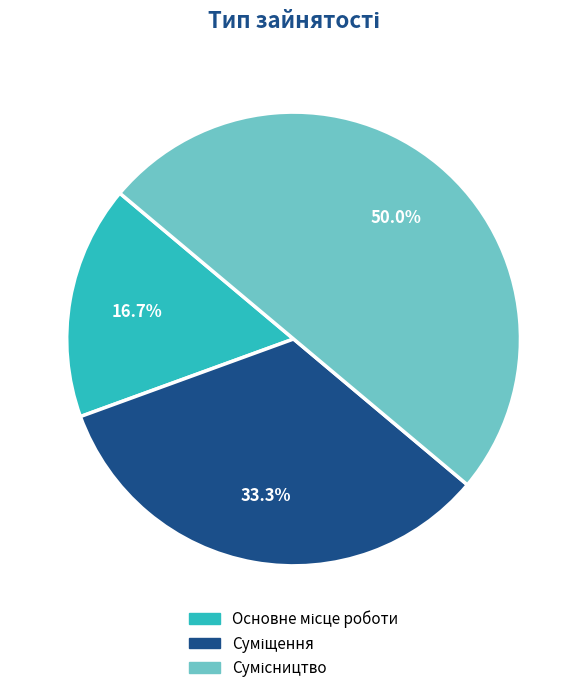

Is there a majority slice in this chart?

No